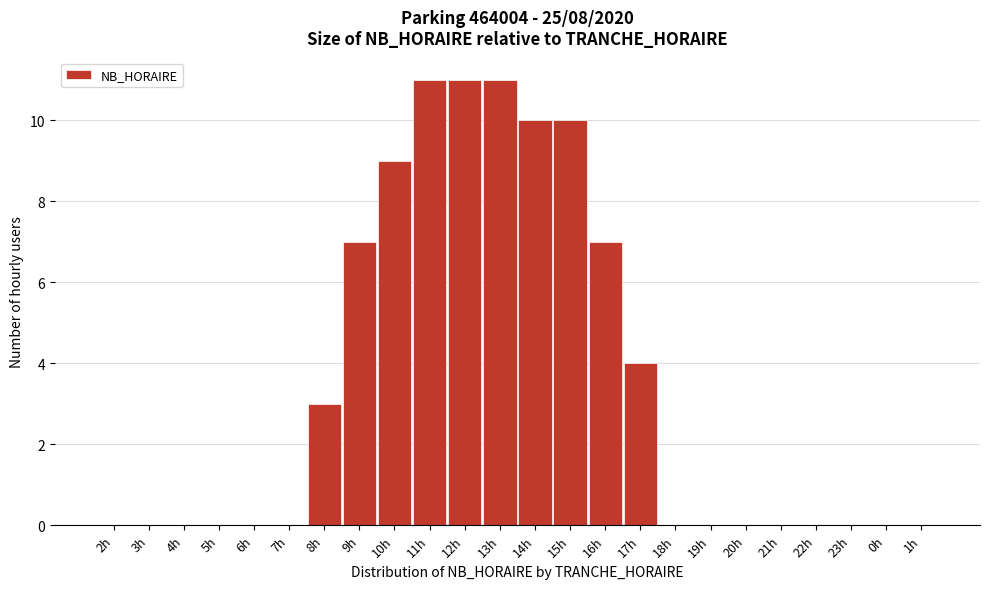

Reading left to right, transcribe all the data shown in this chart.

2h=0	3h=0	4h=0	5h=0	6h=0	7h=0	8h=3	9h=7	10h=9	11h=11	12h=11	13h=11	14h=10	15h=10	16h=7	17h=4	18h=0	19h=0	20h=0	21h=0	22h=0	23h=0	0h=0	1h=0